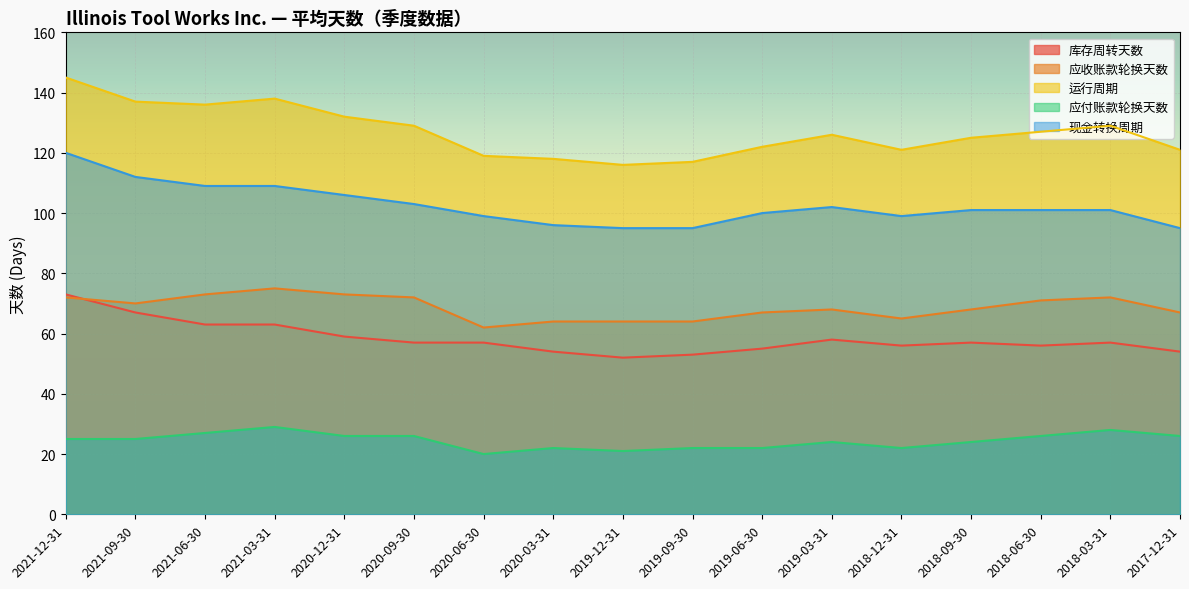

Is it true that 现金转换周期 equals 95 at 2019-12-31?

True